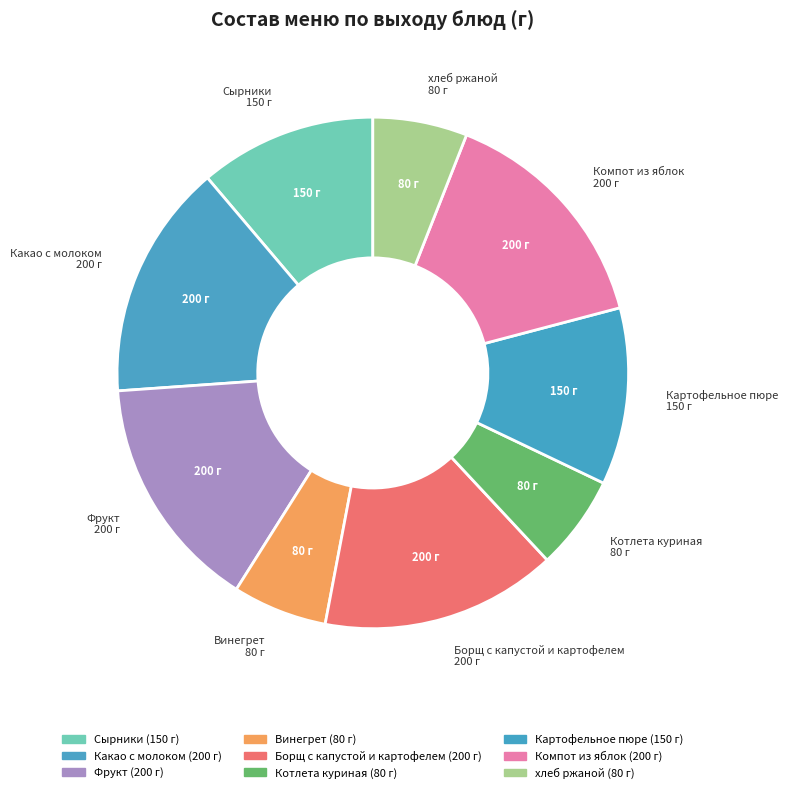

How many slices are in this pie chart?

9